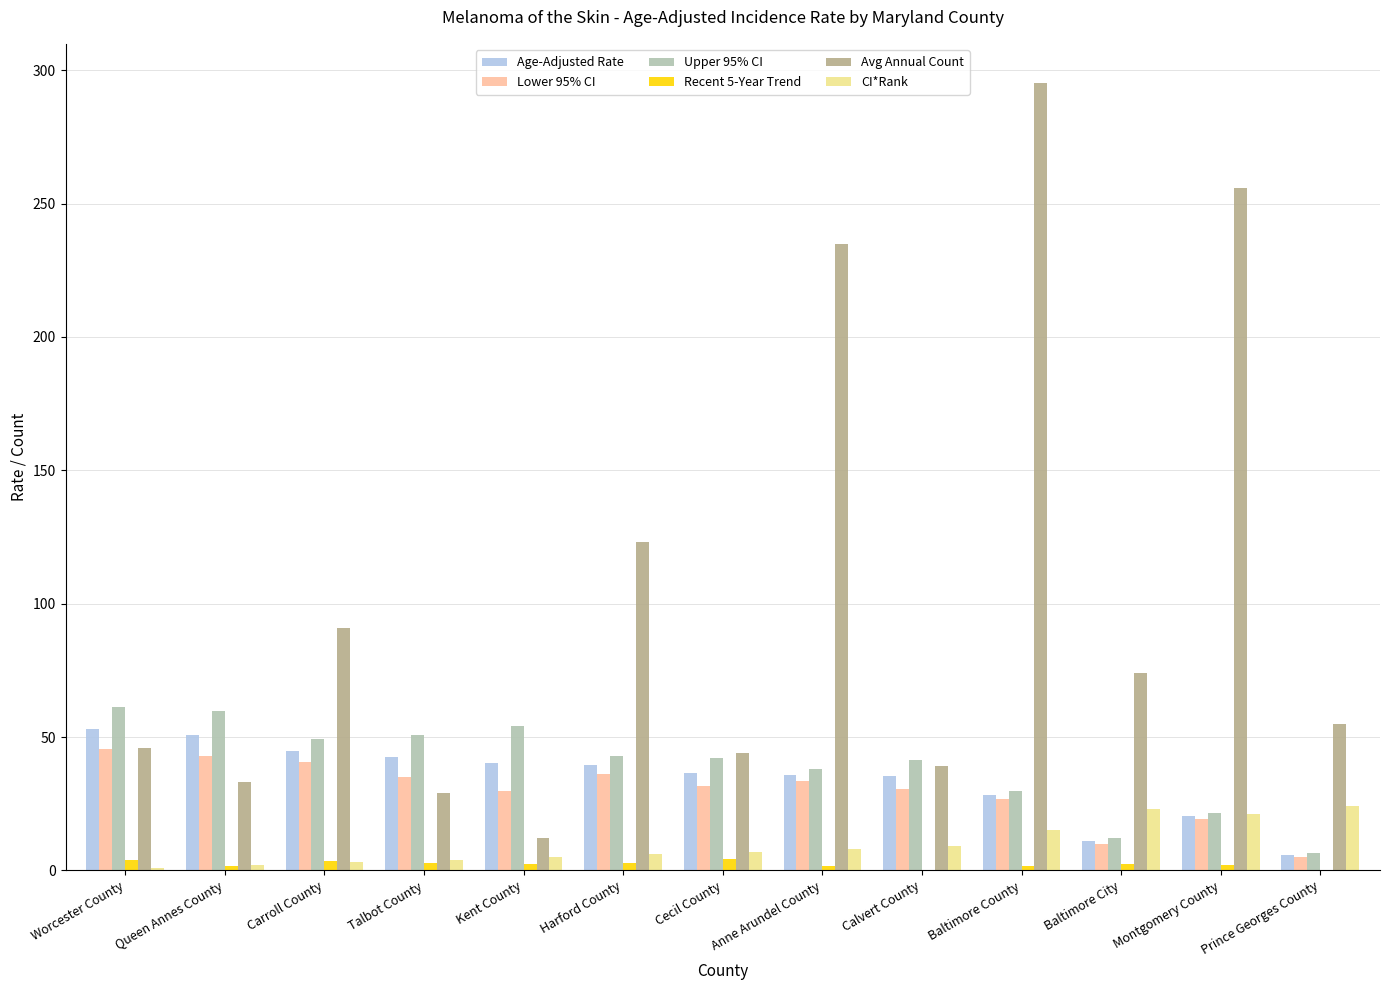

The value of Upper 95% CI at Cecil County is 42.1. True or false?

True